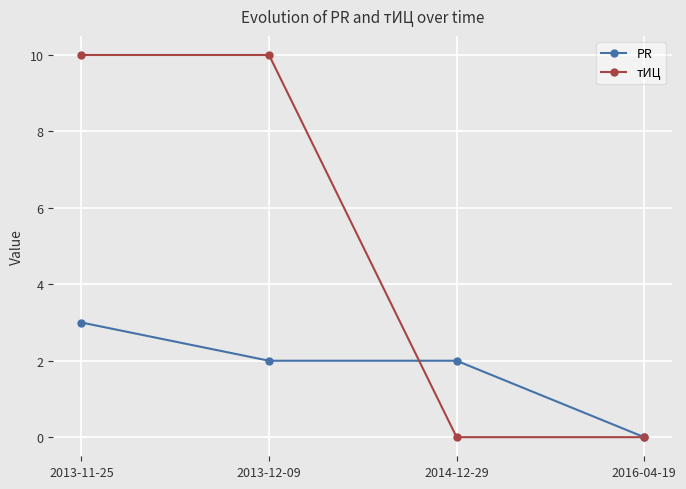

What position from the left is 2016-04-19?

4